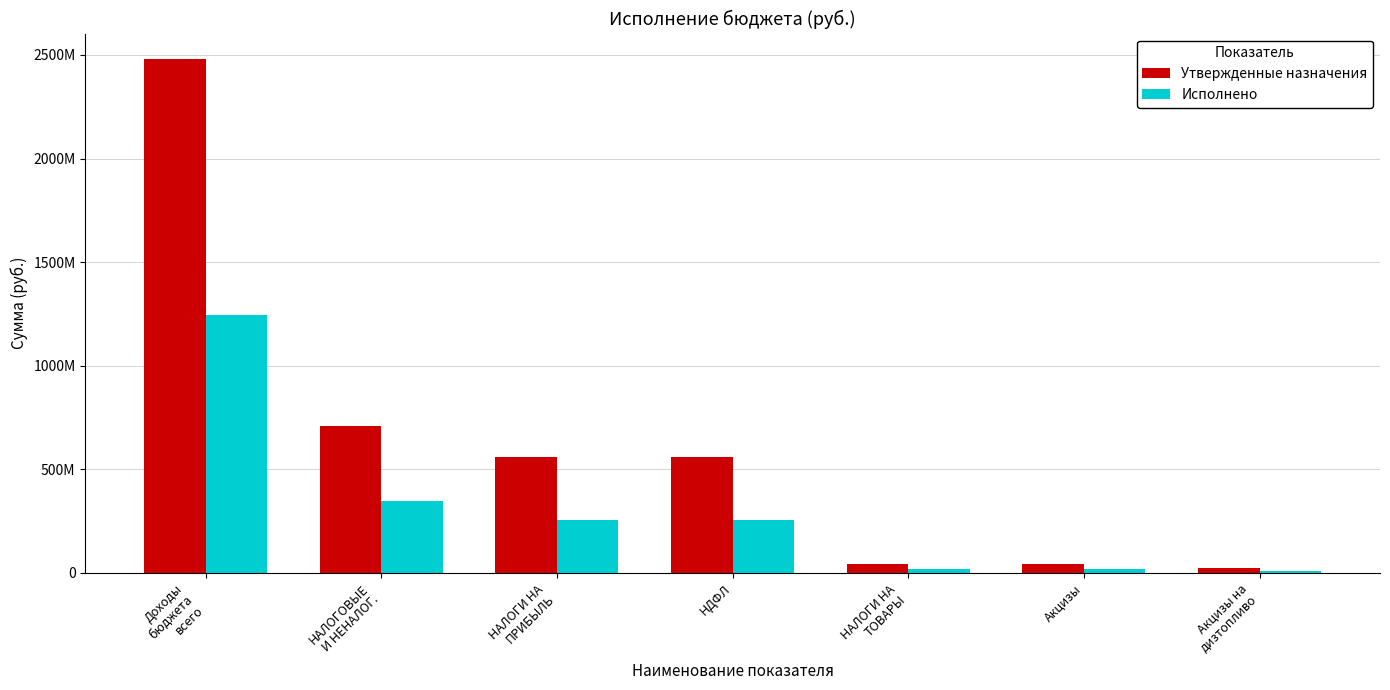

What is the sum of all Утвержденные назначения values?

4427029302.2